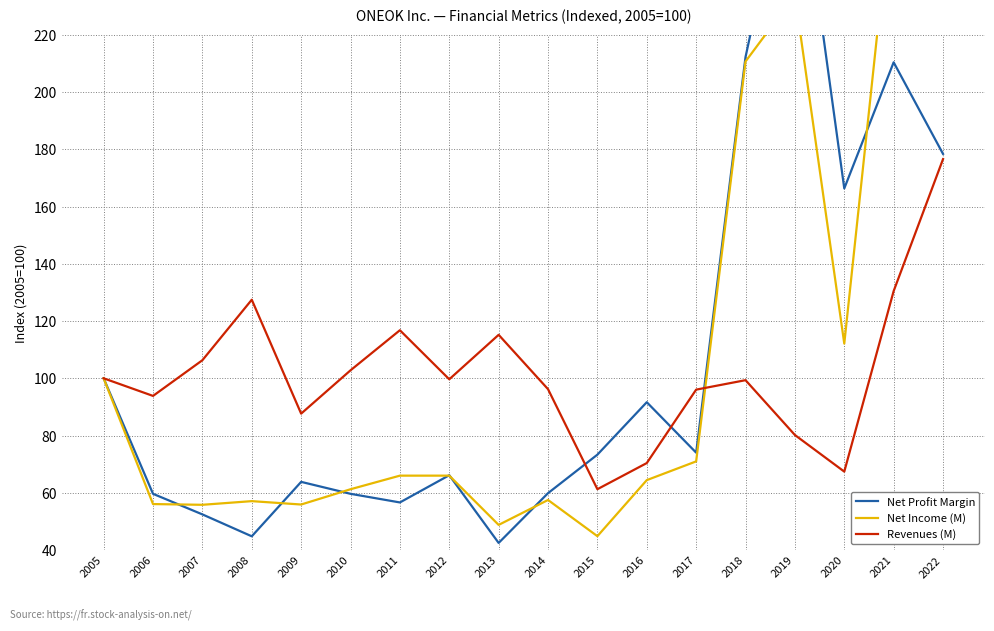

List the series in order of their peak value, highest first.

Net Income (M), Net Profit Margin, Revenues (M)